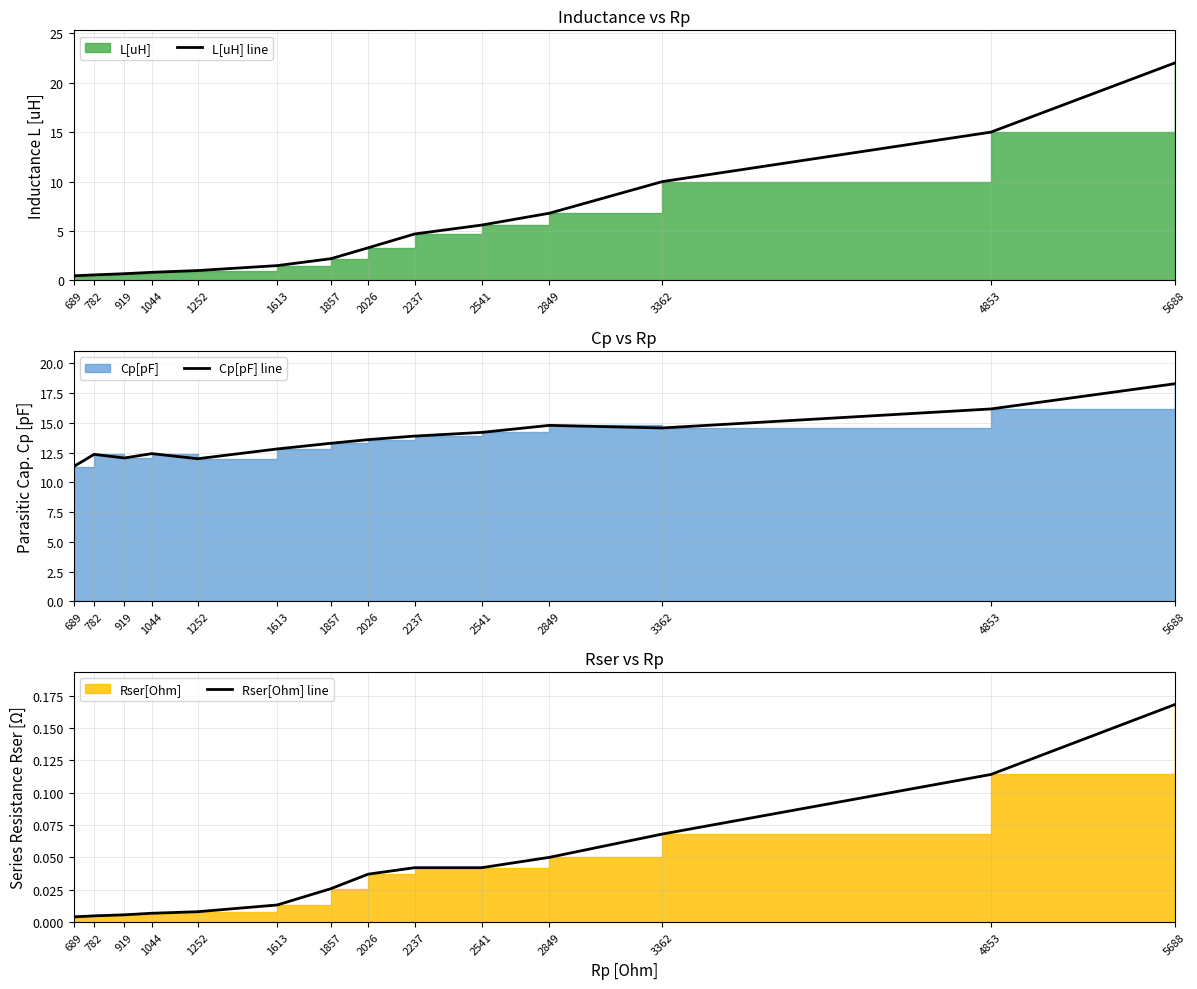

At which category is the sum across all series the highest?

5688